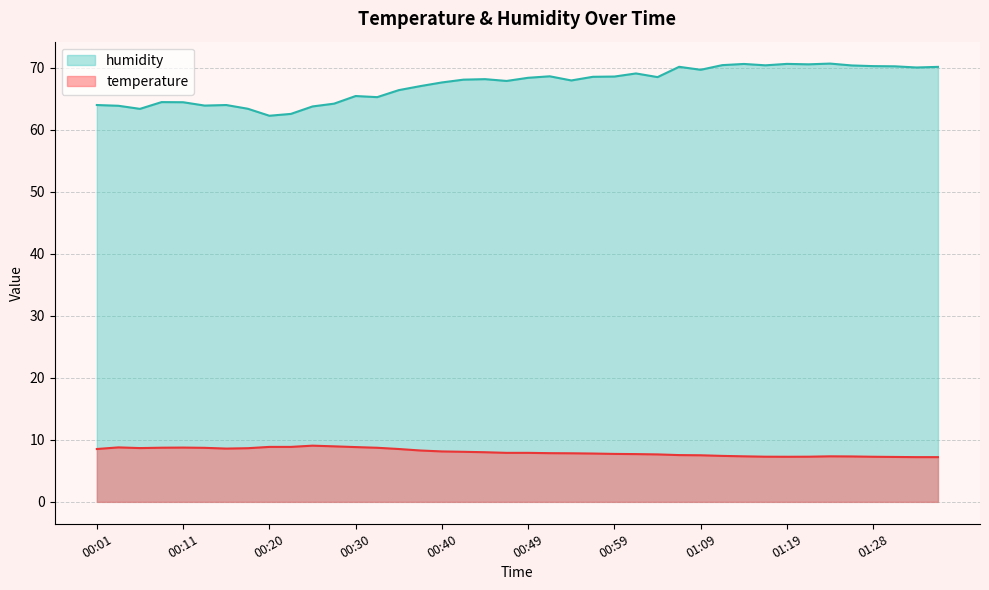

True or false: temperature and humidity cross at least once.

False